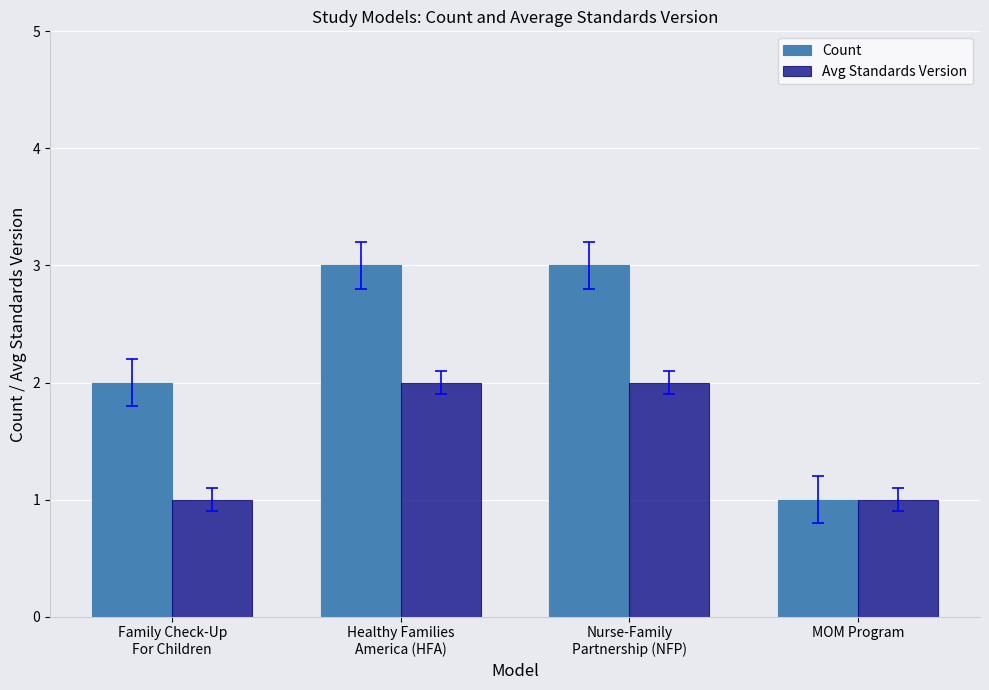

How many series are shown in this chart?

2